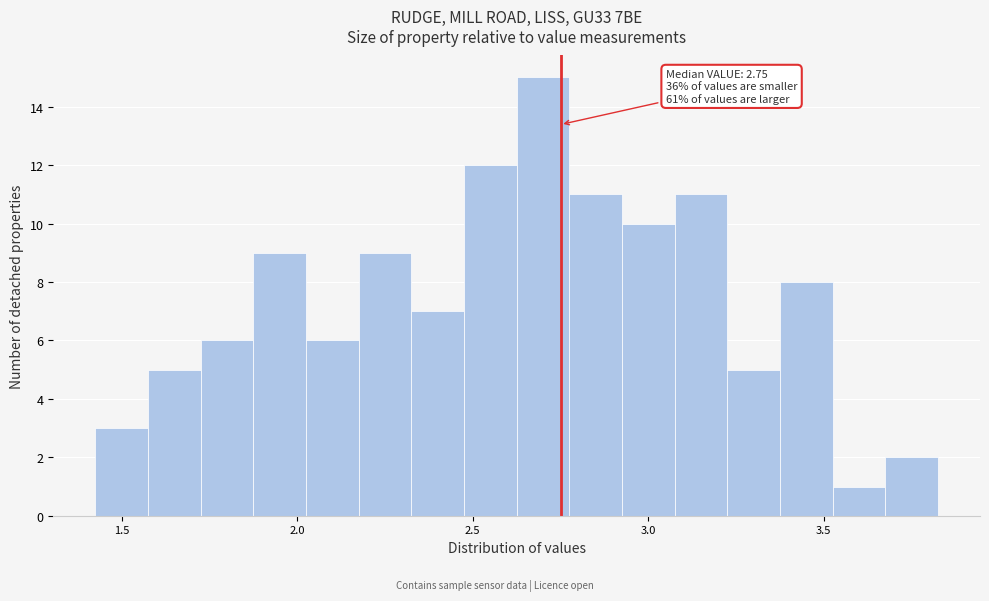

Around what value on the x-axis is the tallest bar? Give the approximate position of its centre, as read against the axis.

2.70